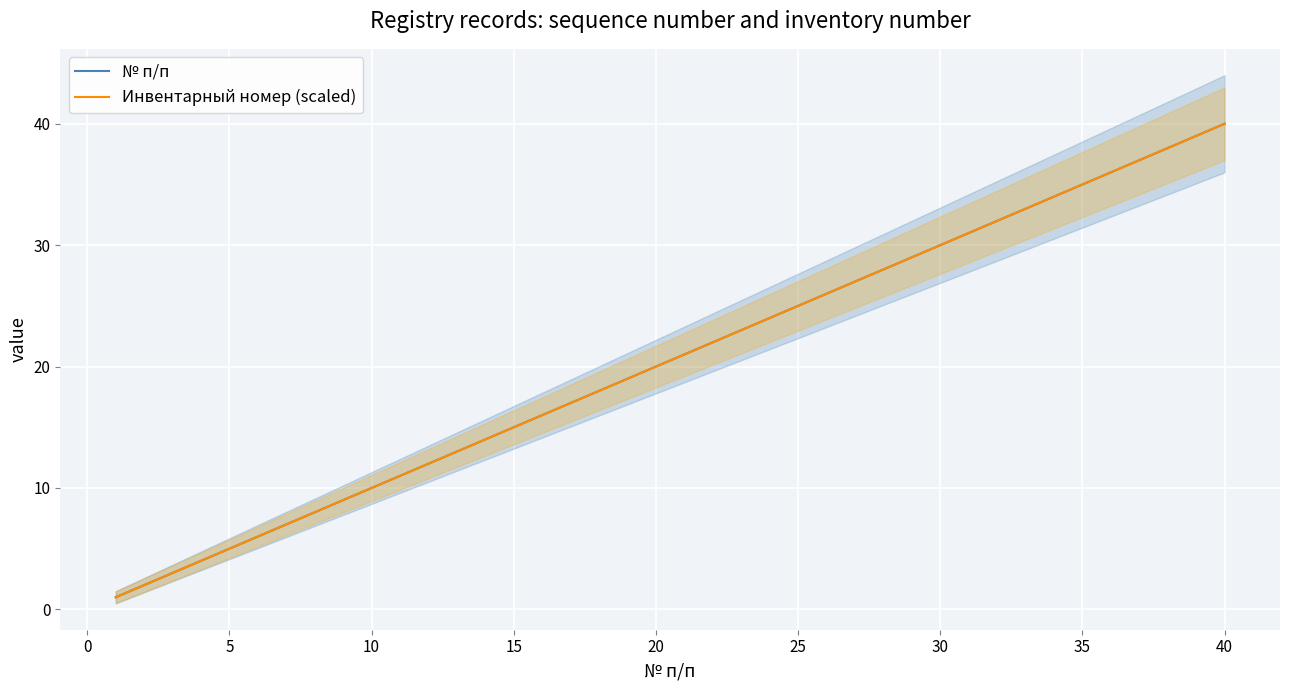

The value of № п/п at 13 is 7.6. True or false?

False